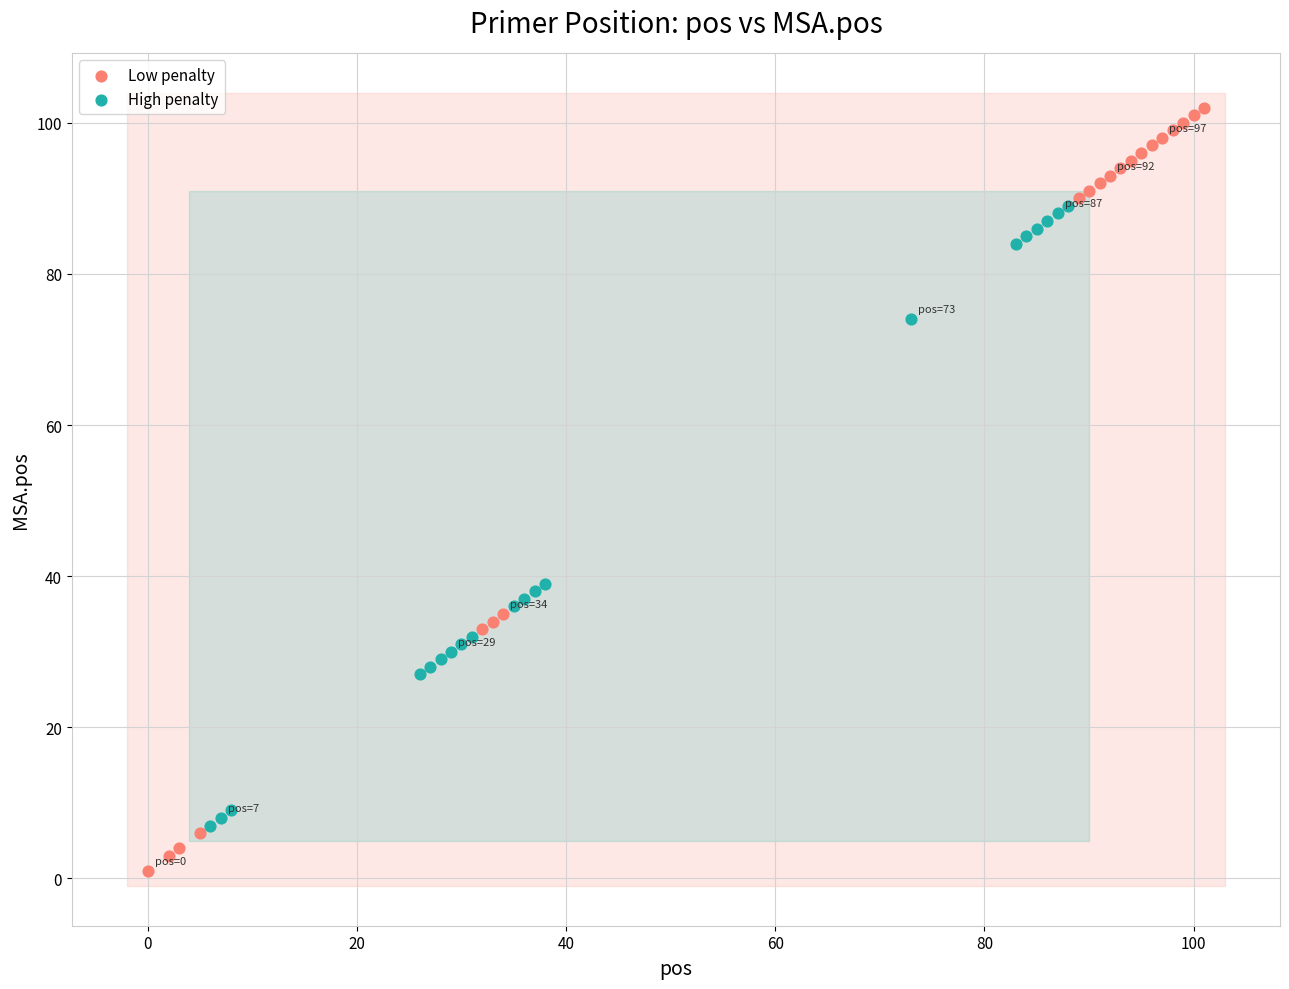

What are all the series names shown in the legend?

Low penalty, High penalty